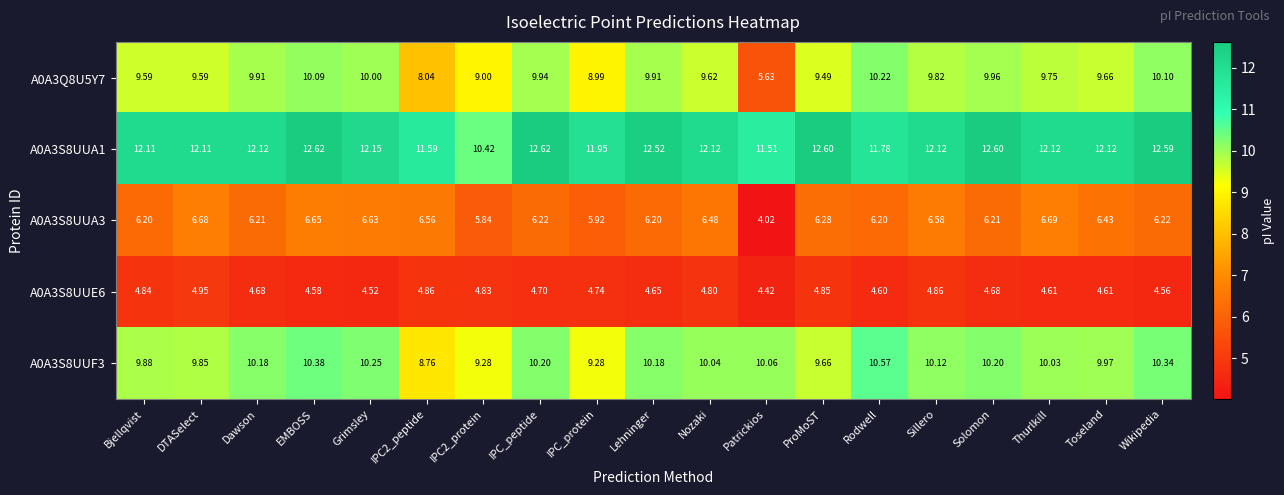

Which series changed the most between IPC2_peptide and Wikipedia?

A0A3Q8U5Y7